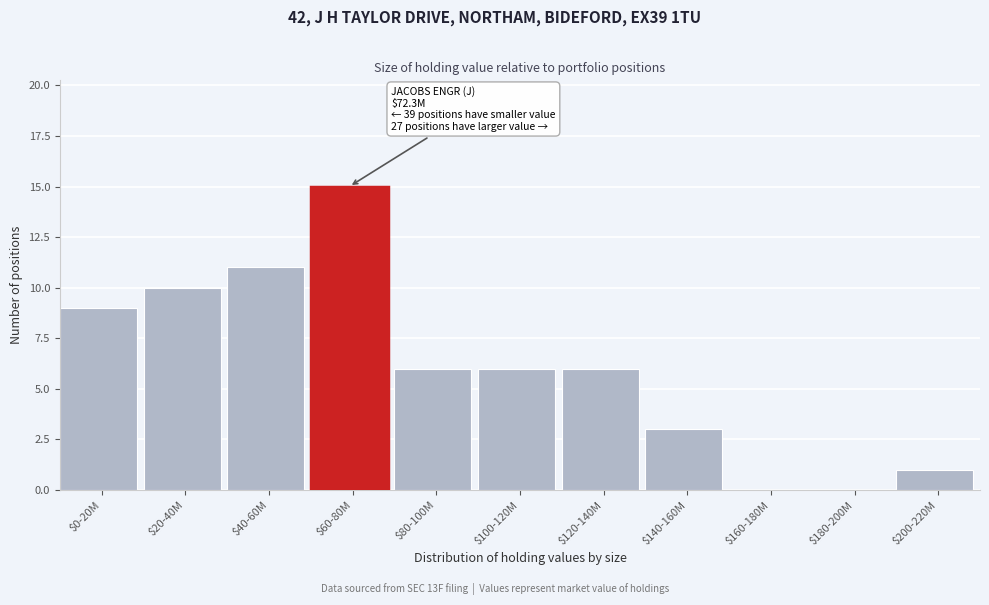

The chart shows a value of 3 at $140-160M. True or false?

True